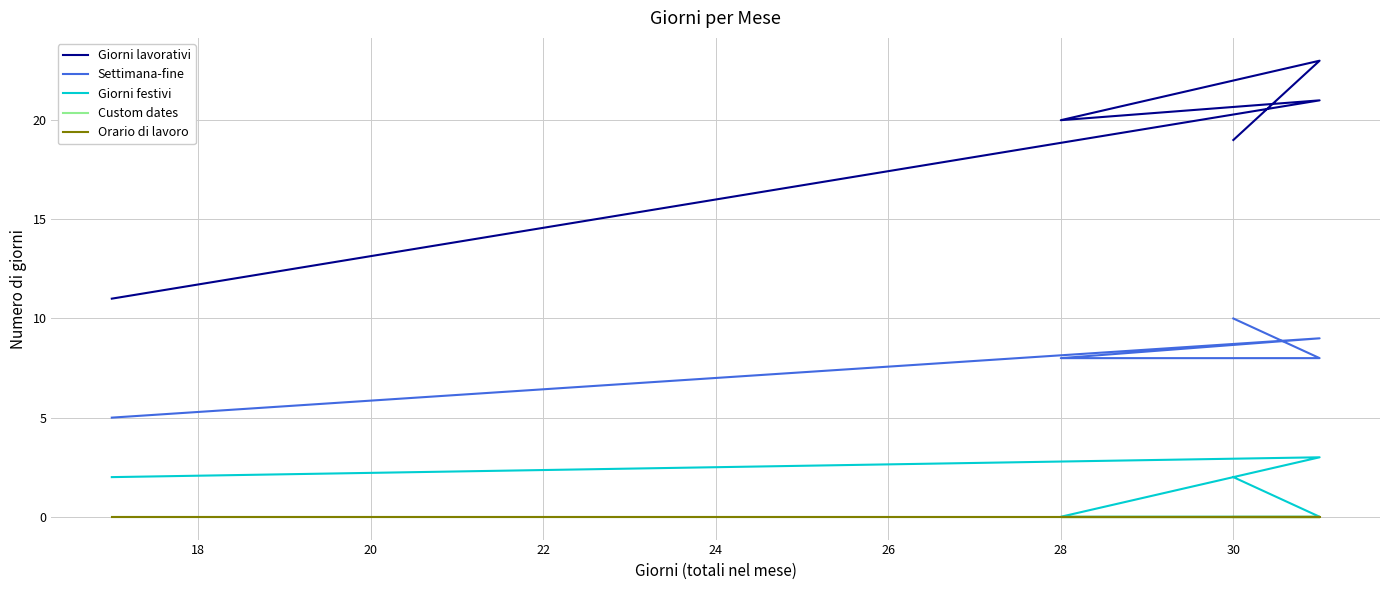

True or false: Giorni festivi and Settimana-fine intersect in this chart.

False